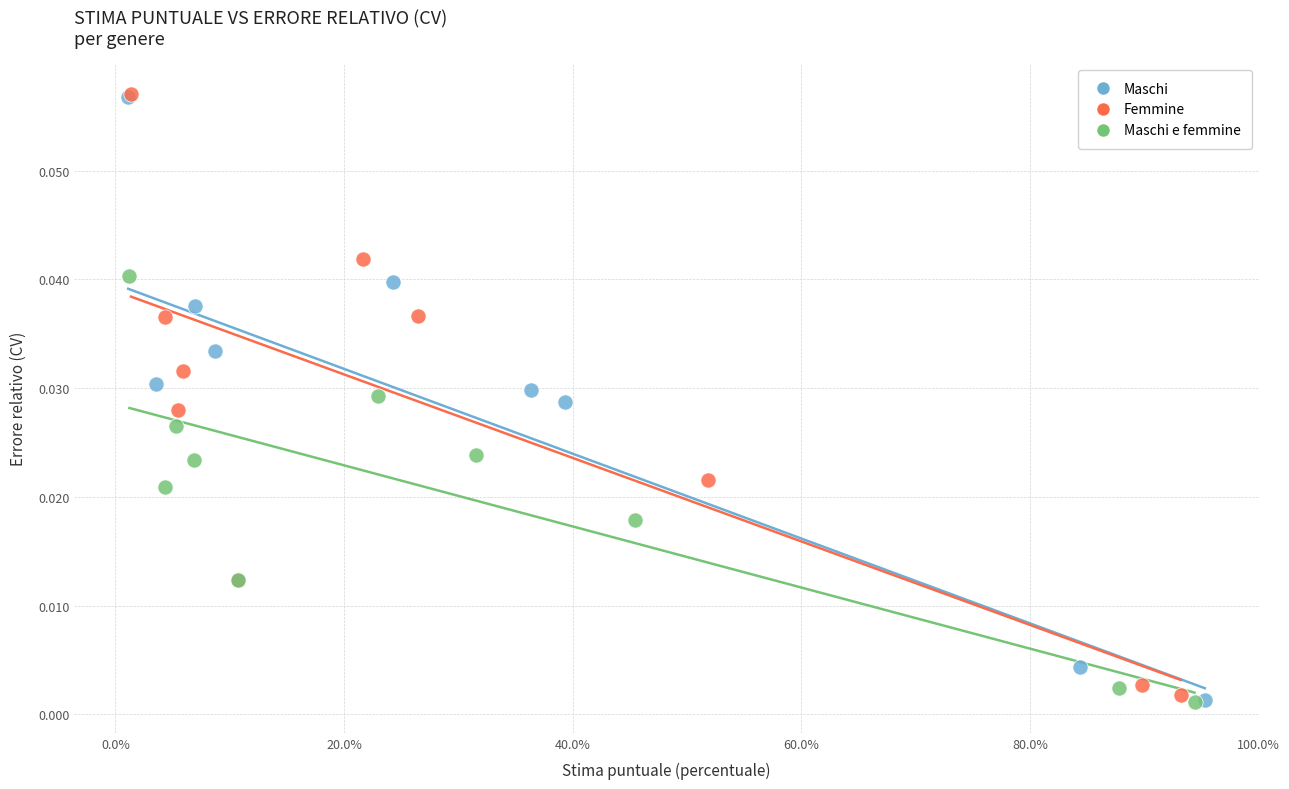

What are all the series names shown in the legend?

Maschi, Femmine, Maschi e femmine